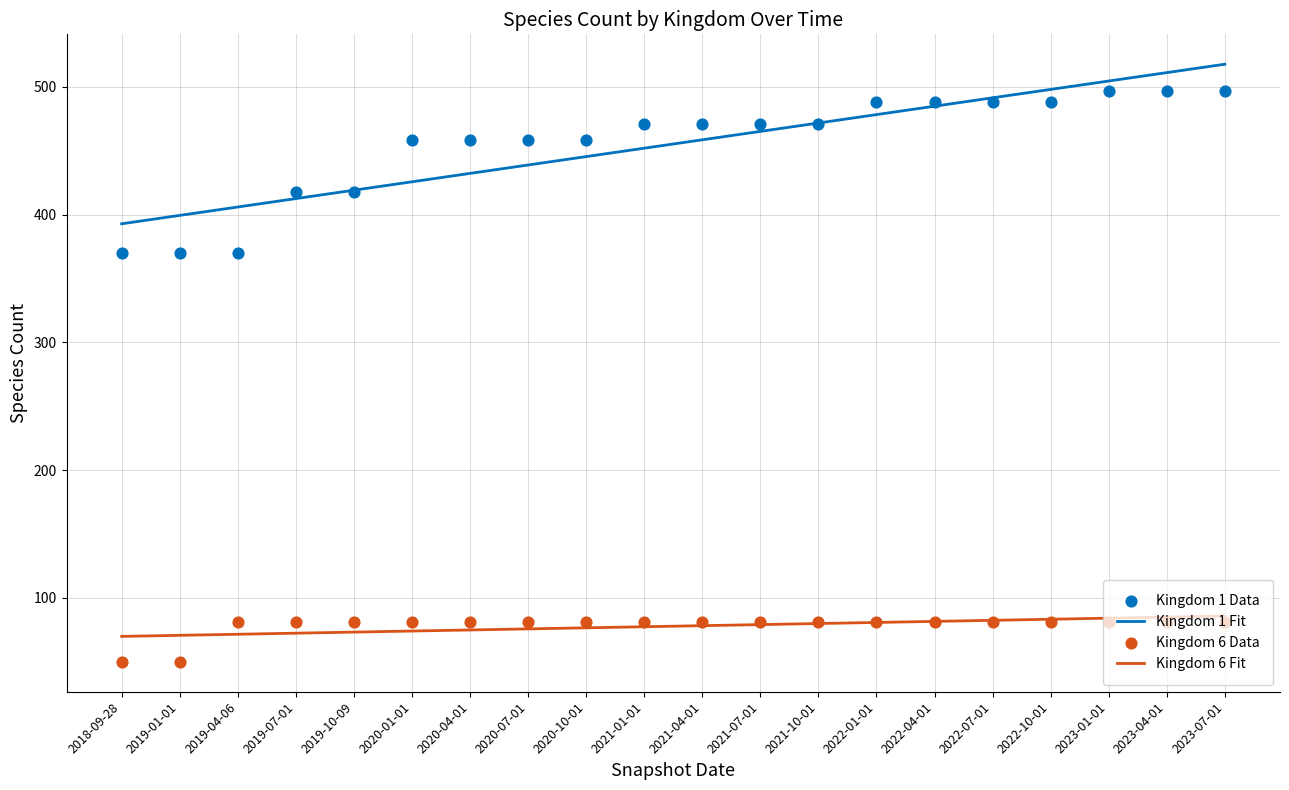

Which series reaches the minimum Y coordinate?

Kingdom 6 Data